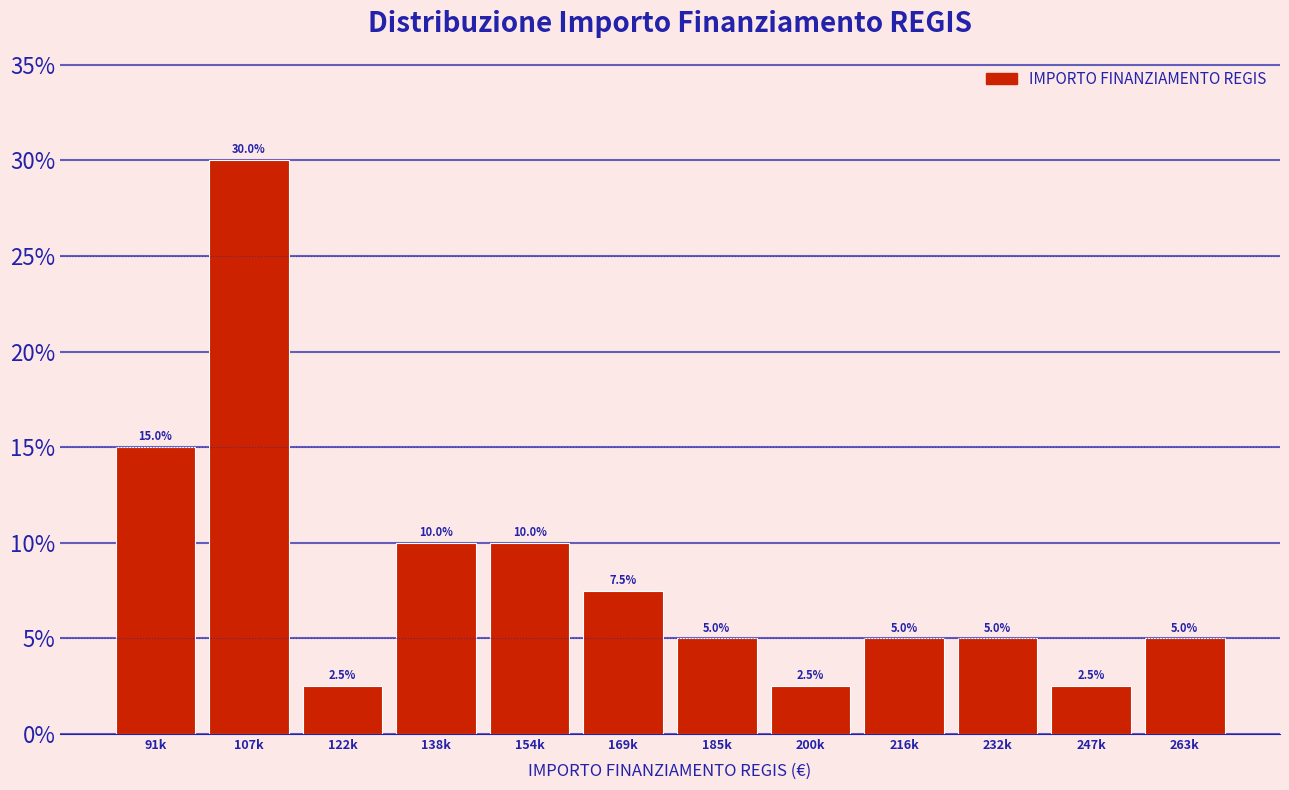

Reading left to right, list all the values displayed in this chart.

15.0	30.0	2.5	10.0	10.0	7.5	5.0	2.5	5.0	5.0	2.5	5.0